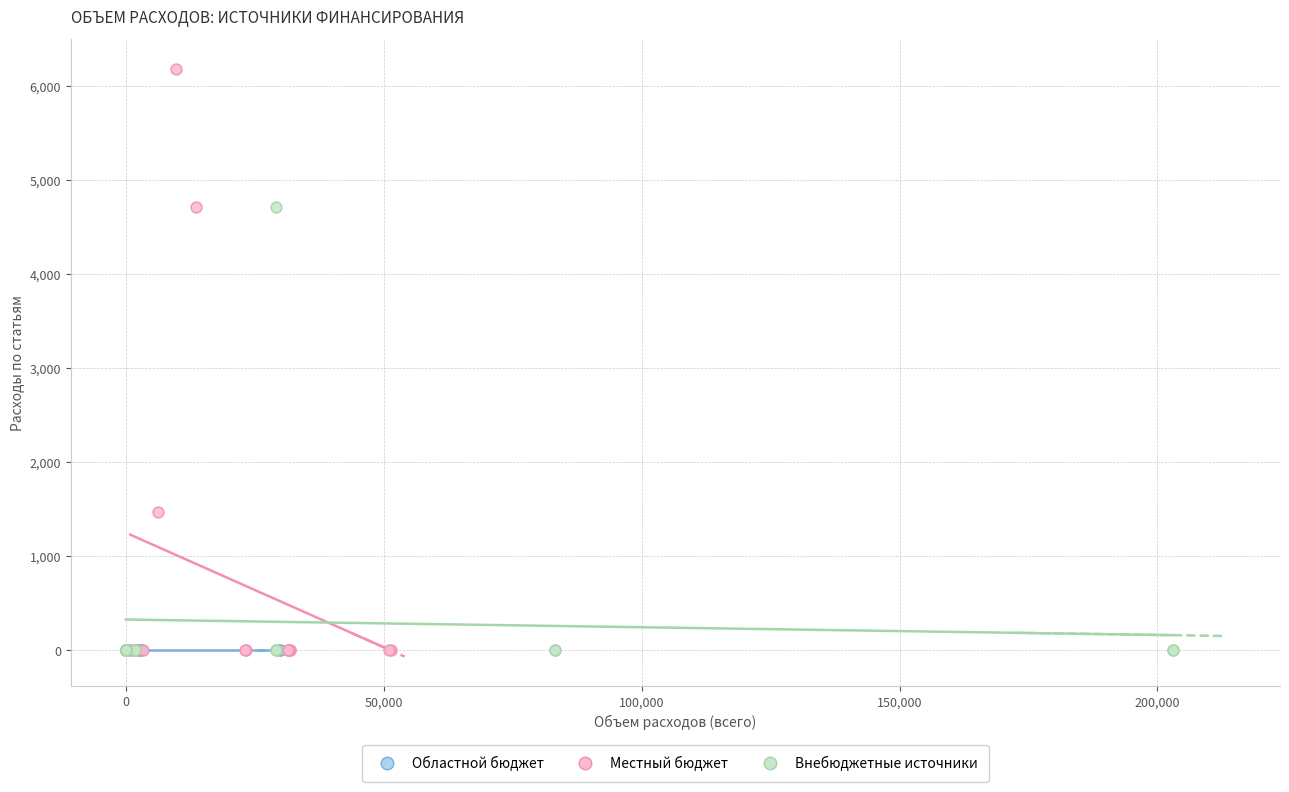

Which series contains the highest Y value?

Местный бюджет